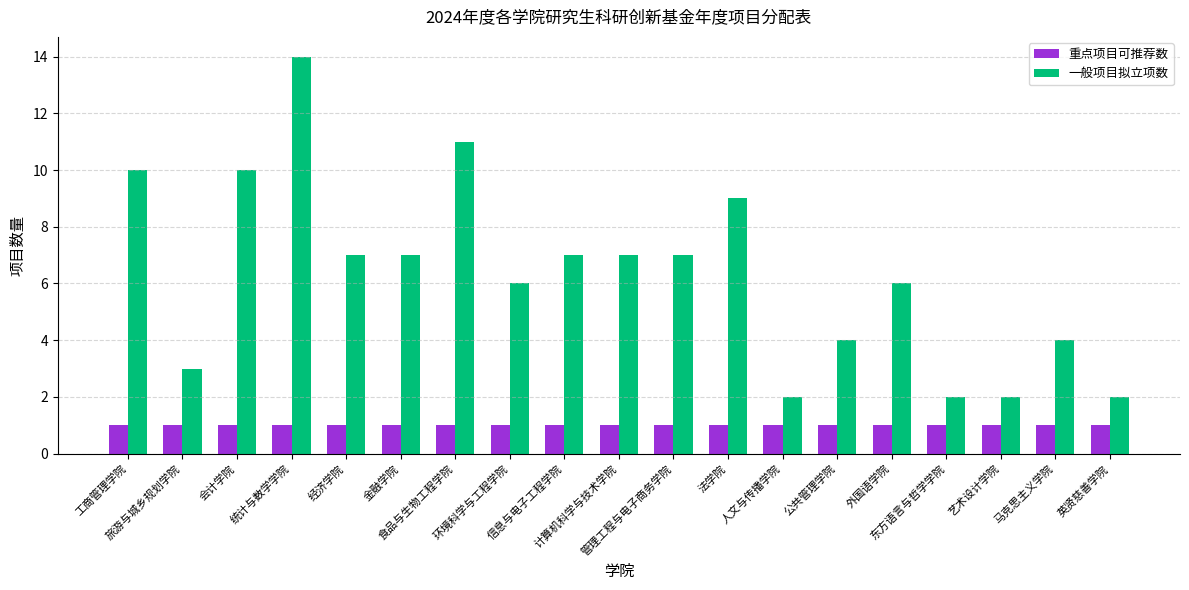

List the series in order of their peak value, lowest first.

重点项目可推荐数, 一般项目拟立项数